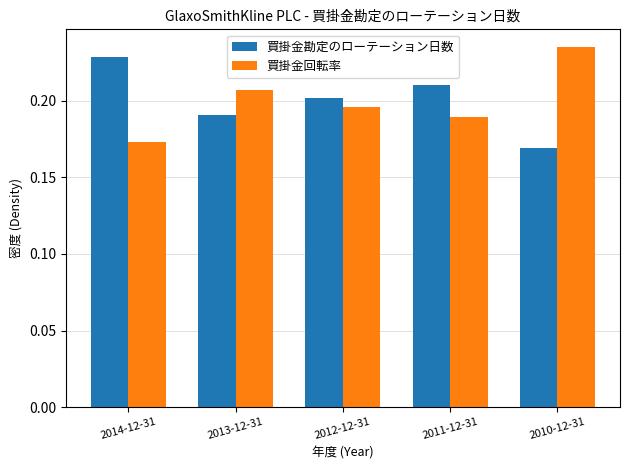

What is the total value across all series at 2014-12-31?

0.4